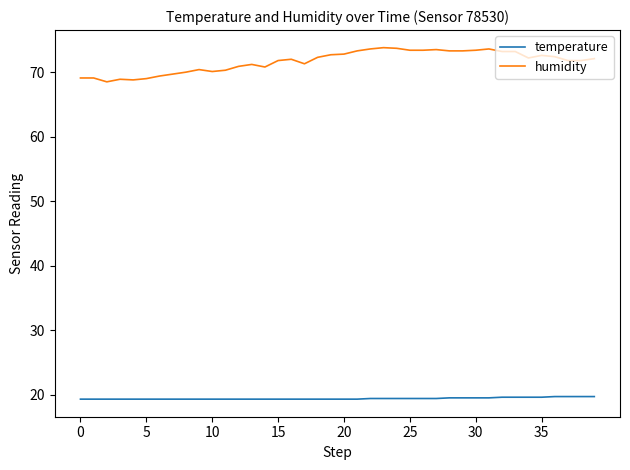

Which series has the widest spread of values?

humidity